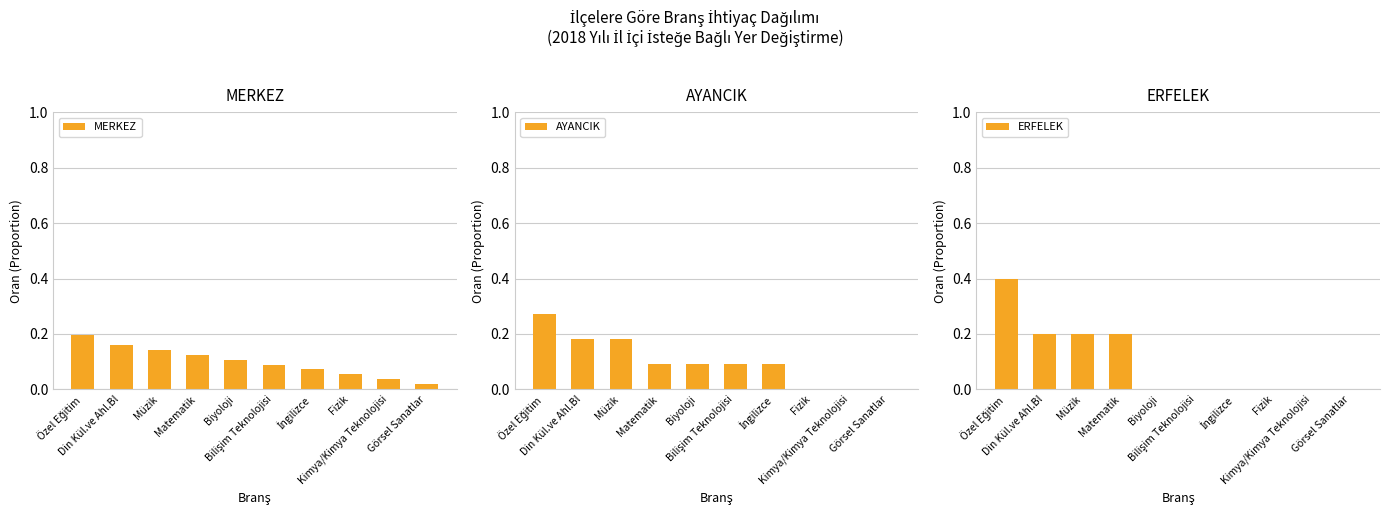

What is the maximum value for MERKEZ?

0.2